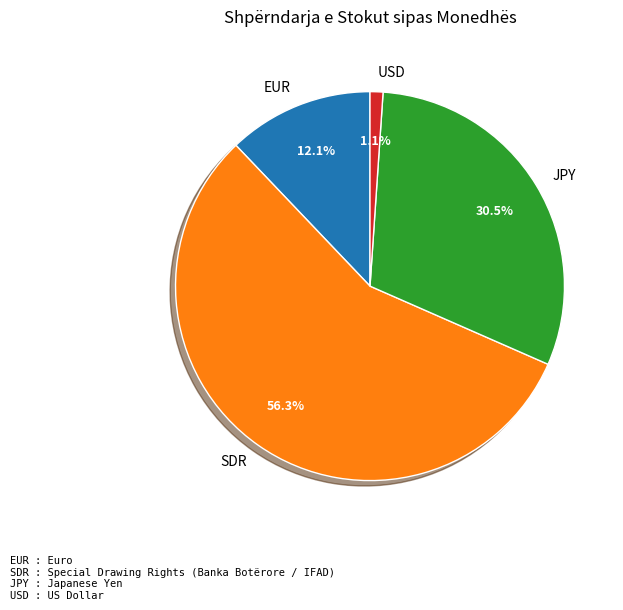

Rank the categories by value from lowest to highest.

USD, EUR, JPY, SDR